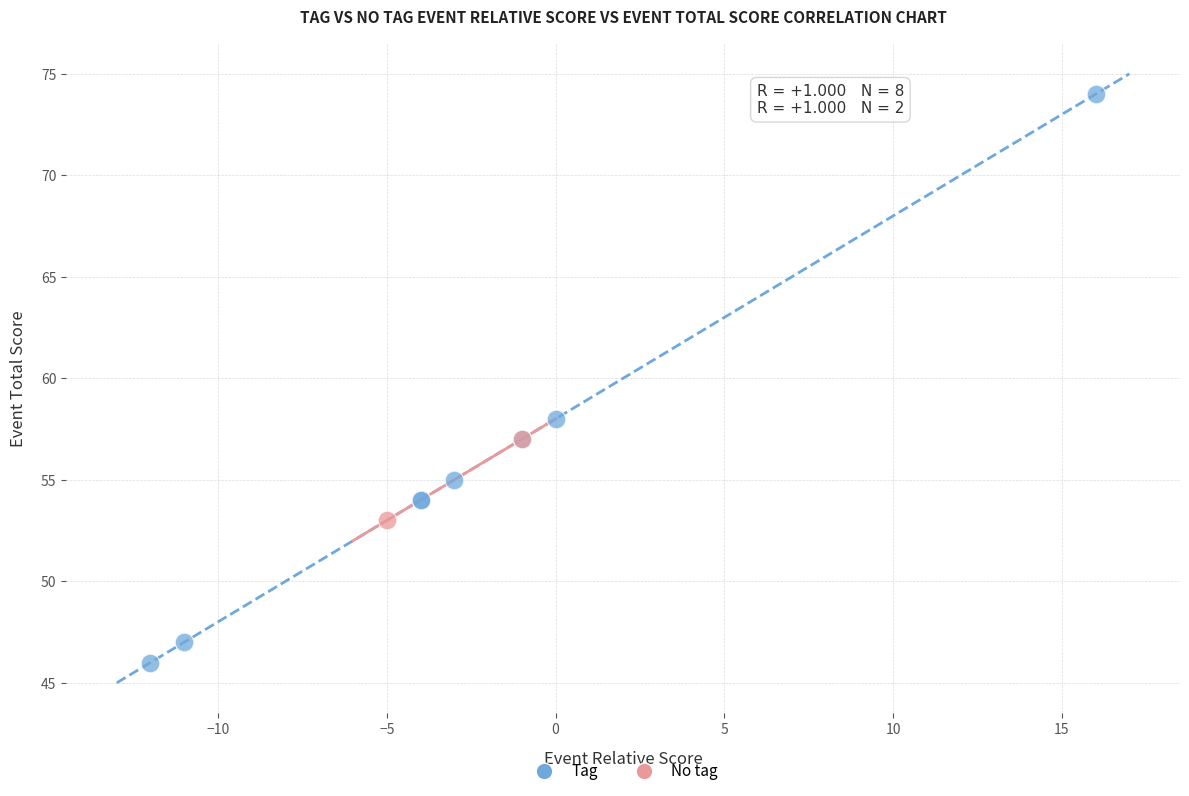

What are all the series names shown in the legend?

Tag, No tag